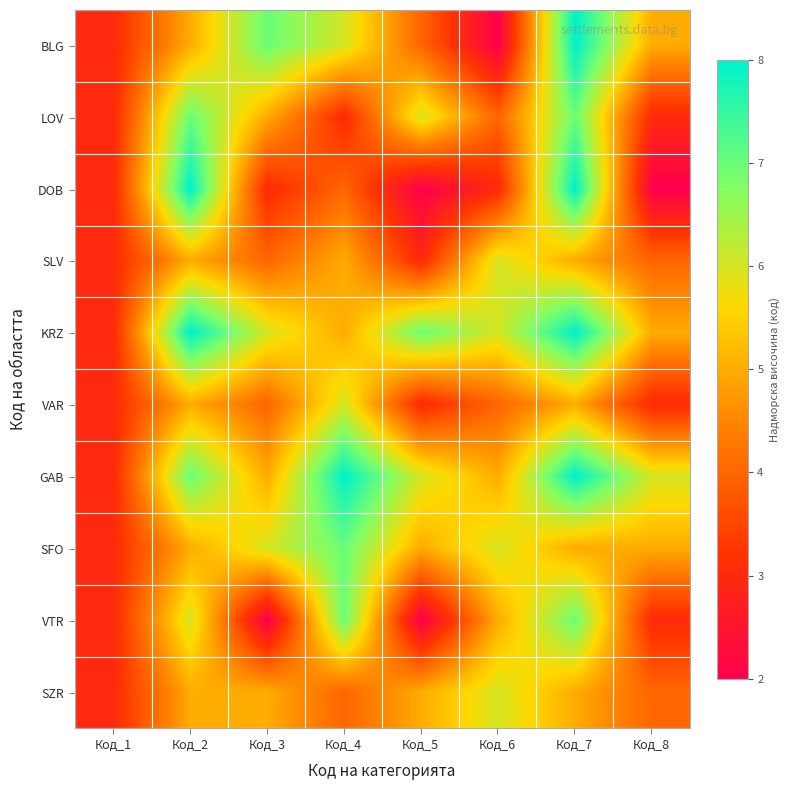

What is the spread (max minus min) of values at Код_6?

4